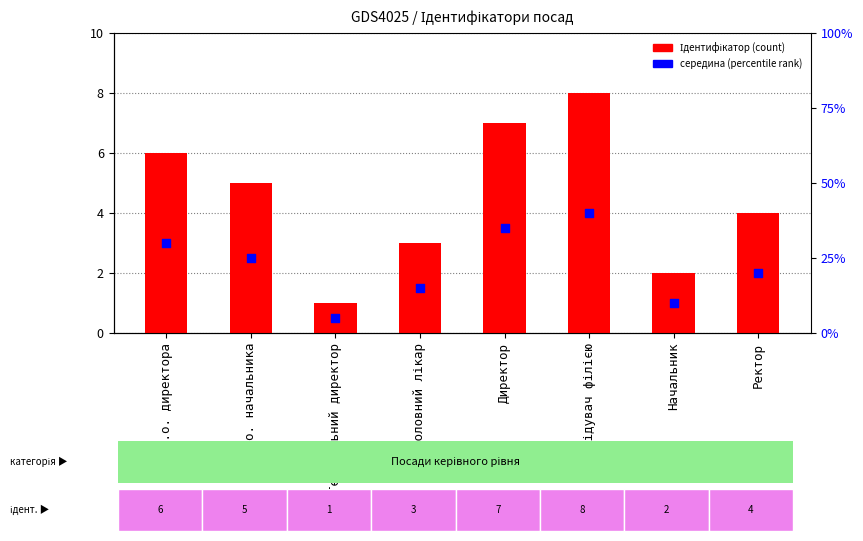

At how many categories does at least one series exceed 6?

2